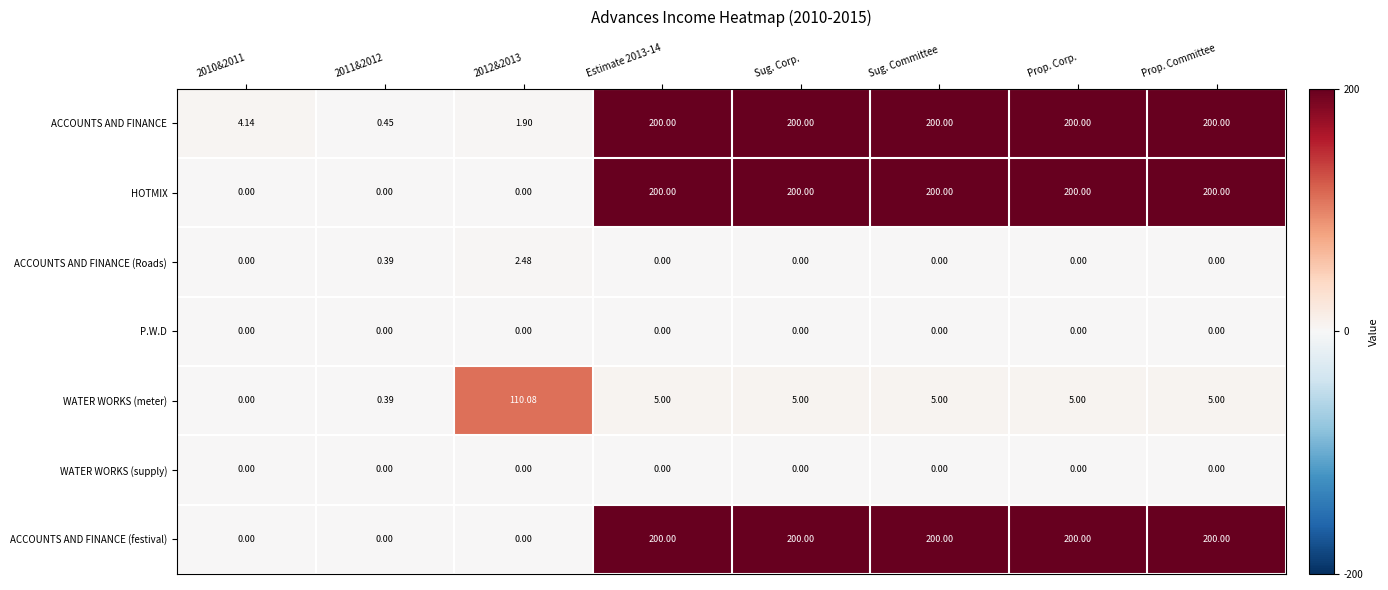

Is the value of WATER WORKS (supply) at Estimate 2013-14 greater than the value of ACCOUNTS AND FINANCE at Sug. Committee?

No